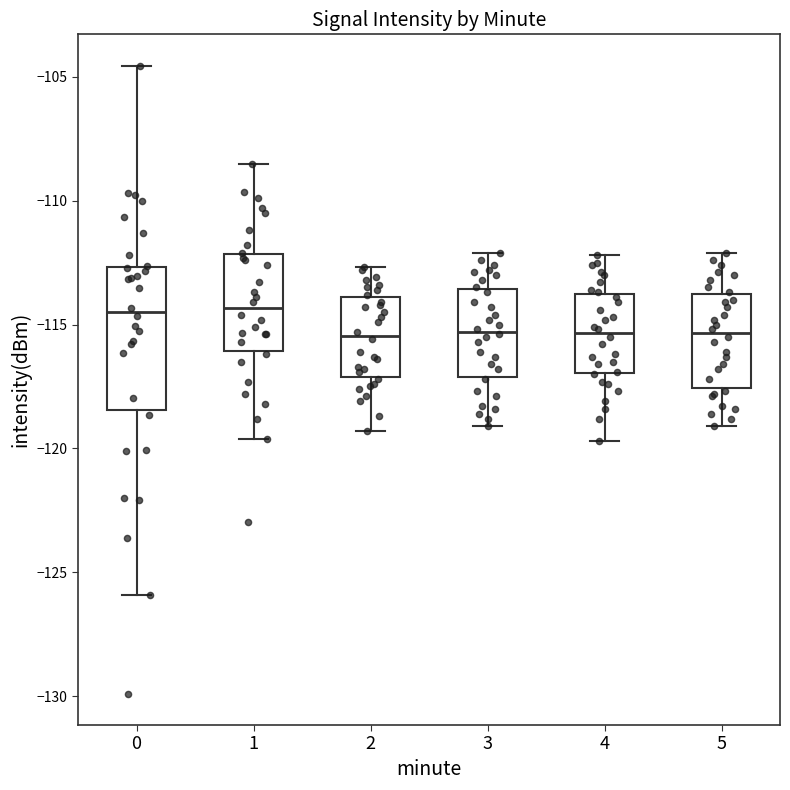

Comparing the boxes themselves (not the whiskers), which one is the tallest?

0